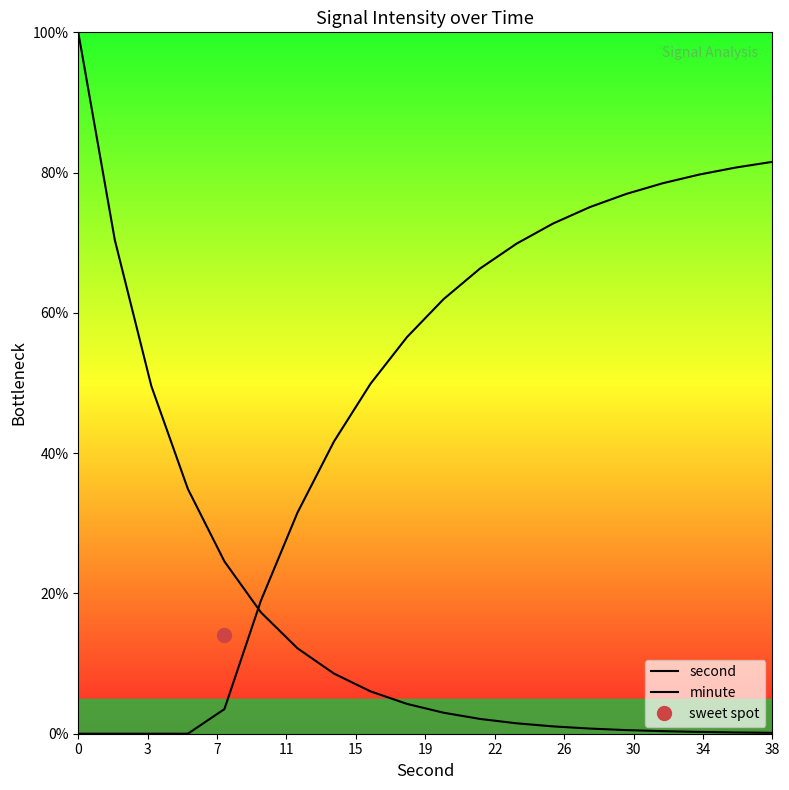

What is the maximum value for minute?

81.5